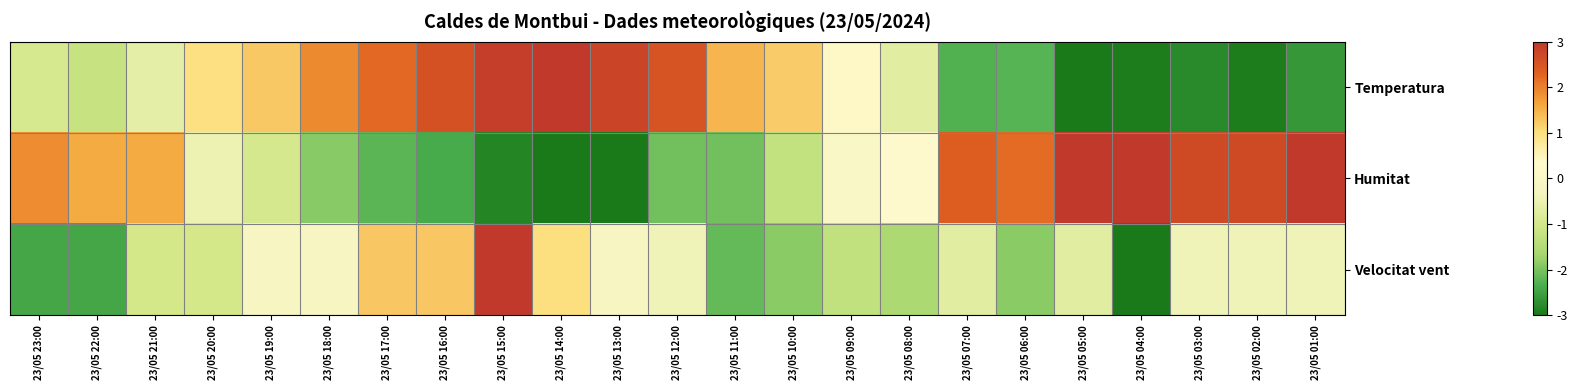

What is the total value across all series at 23/05 13:00?

-0.4